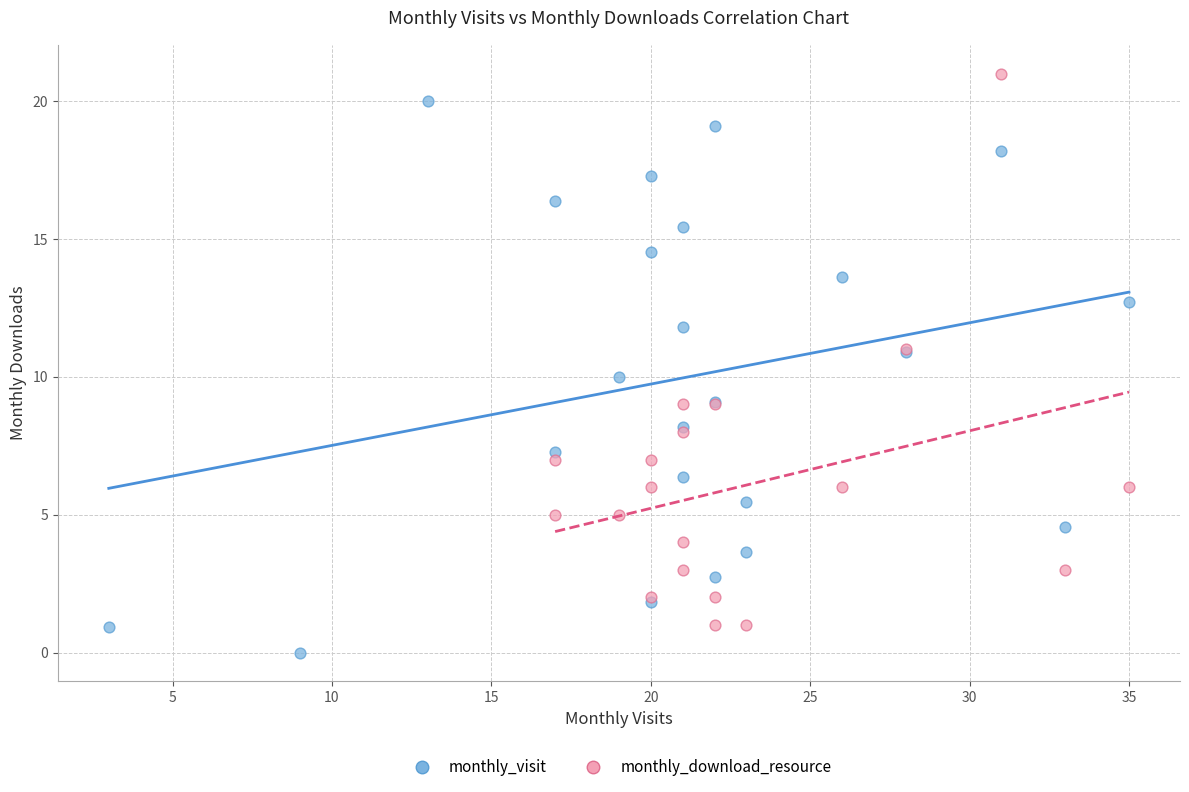

Which series contains the lowest Y value?

monthly_visit